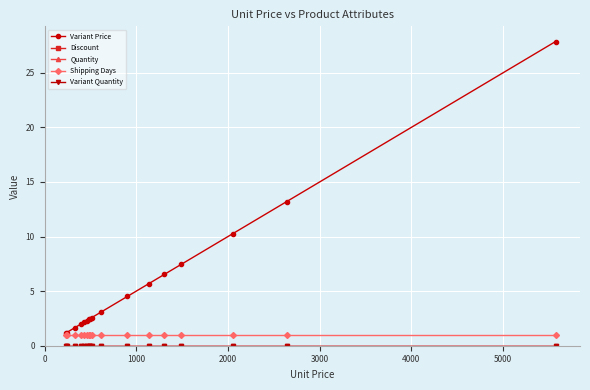

Is this an area chart (filled region under the line)?

No